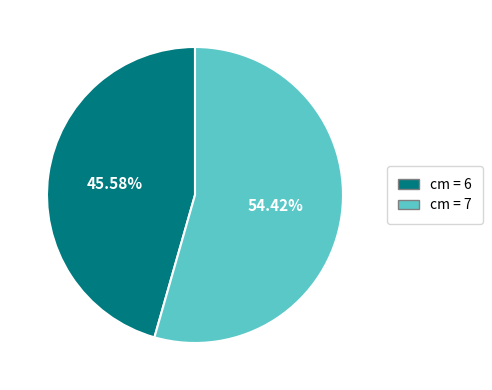

Is there any slice that represents more than half of the pie?

Yes